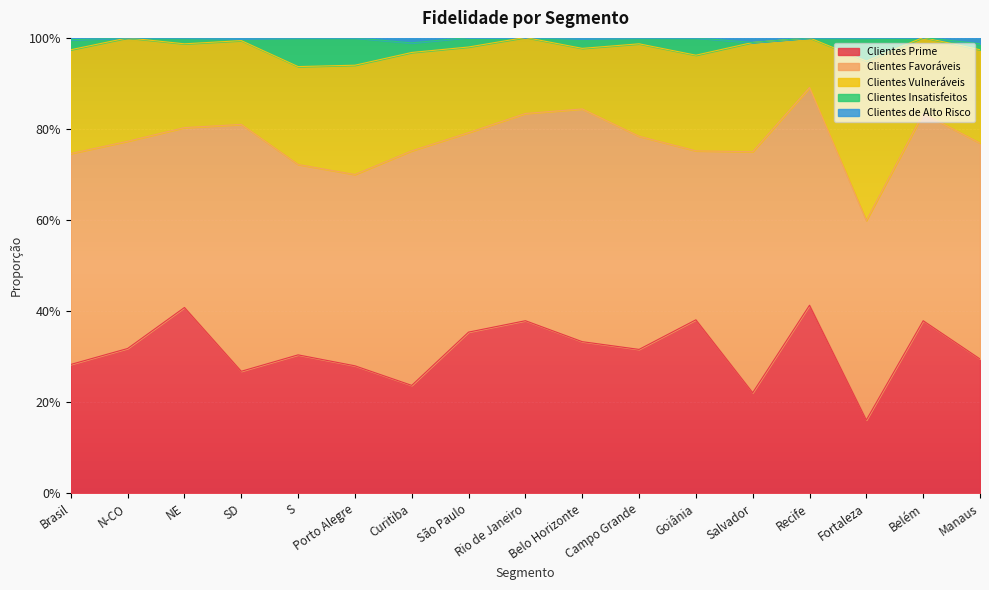

What are all the series names shown in the legend?

Clientes Prime, Clientes Favoráveis, Clientes Vulneráveis, Clientes Insatisfeitos, Clientes de Alto Risco